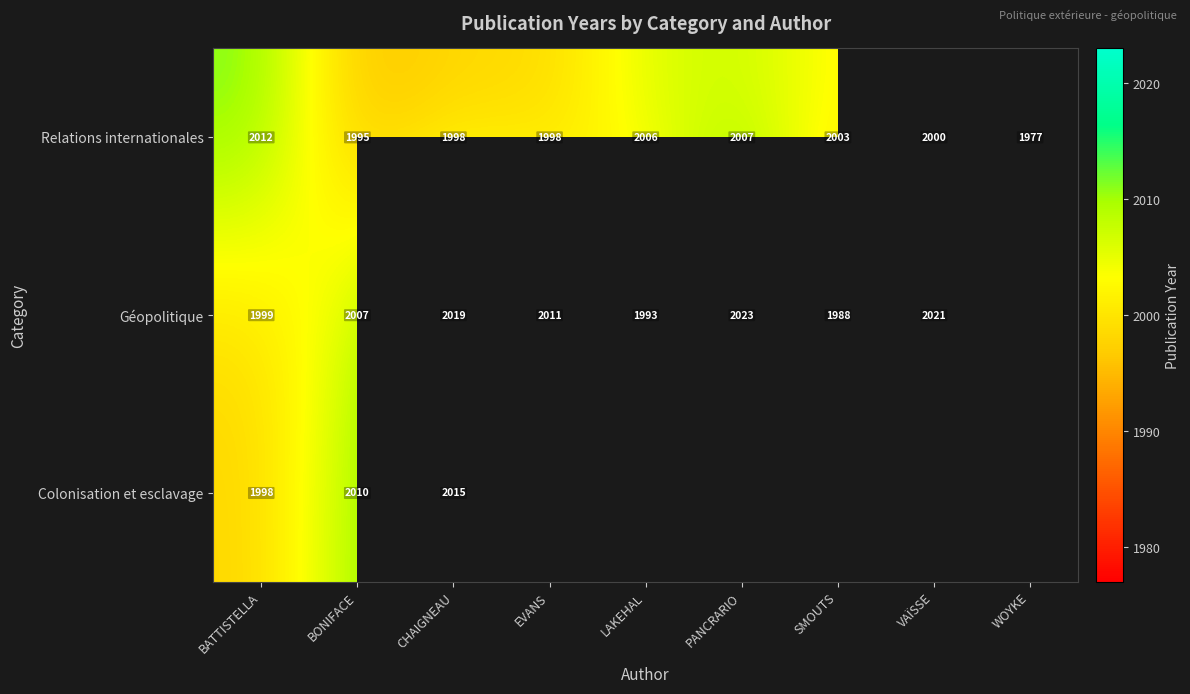

Which has a higher value, WOYKE or CHAIGNEAU?

CHAIGNEAU